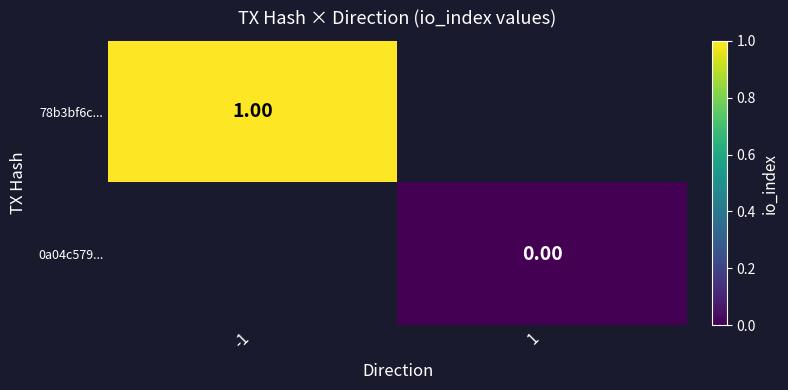

Is the value of 0a04c579... at 1 greater than the value of 78b3bf6c... at -1?

No